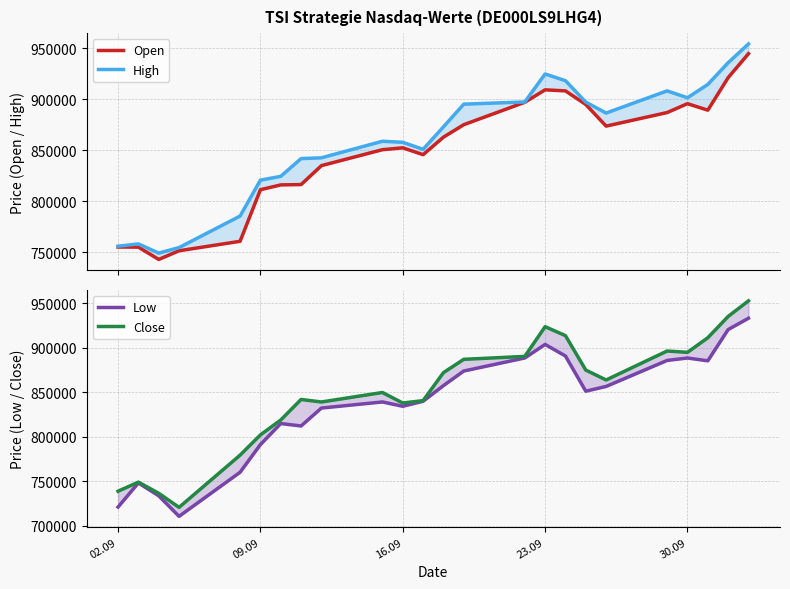

Rank the series by their maximum value, from highest to lowest.

High, Close, Open, Low